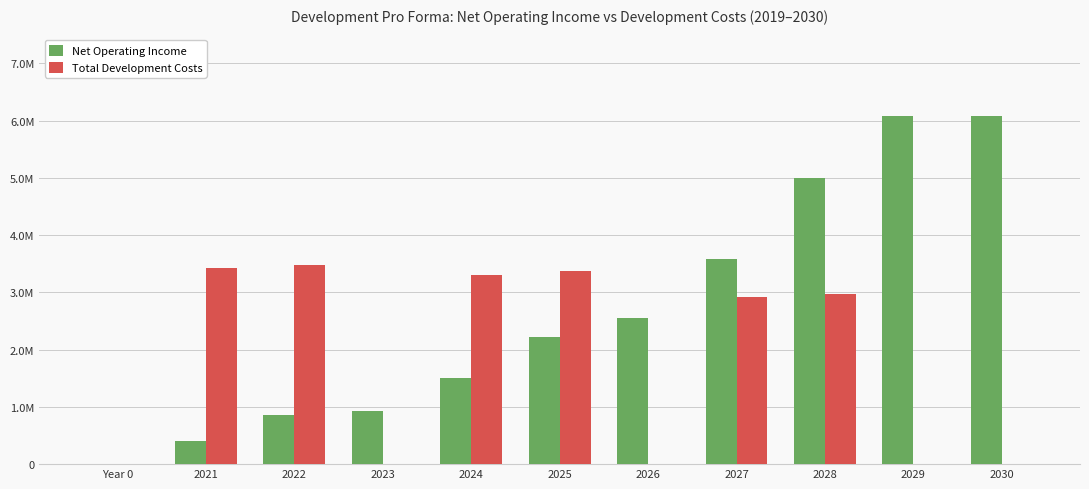

What are all the series names shown in the legend?

Net Operating Income, Total Development Costs